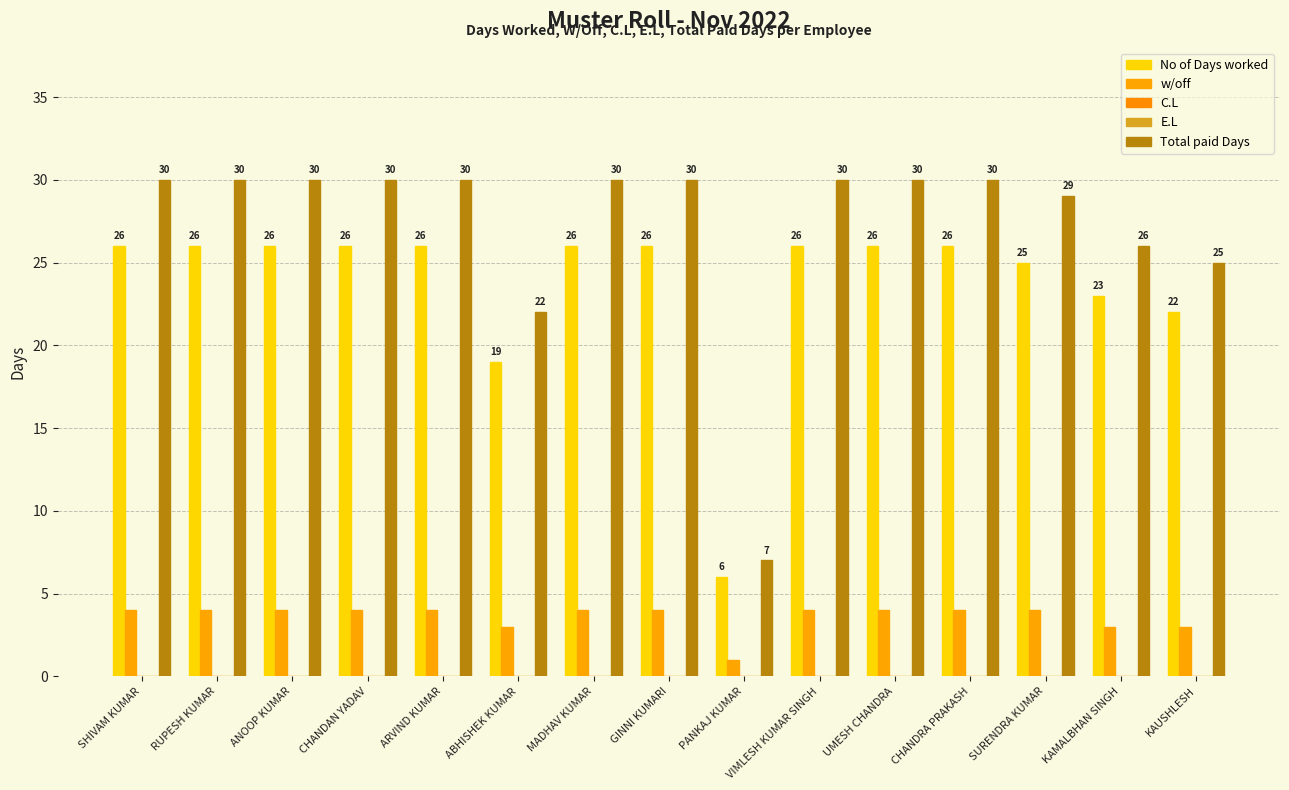

How many data points does each series have?

15